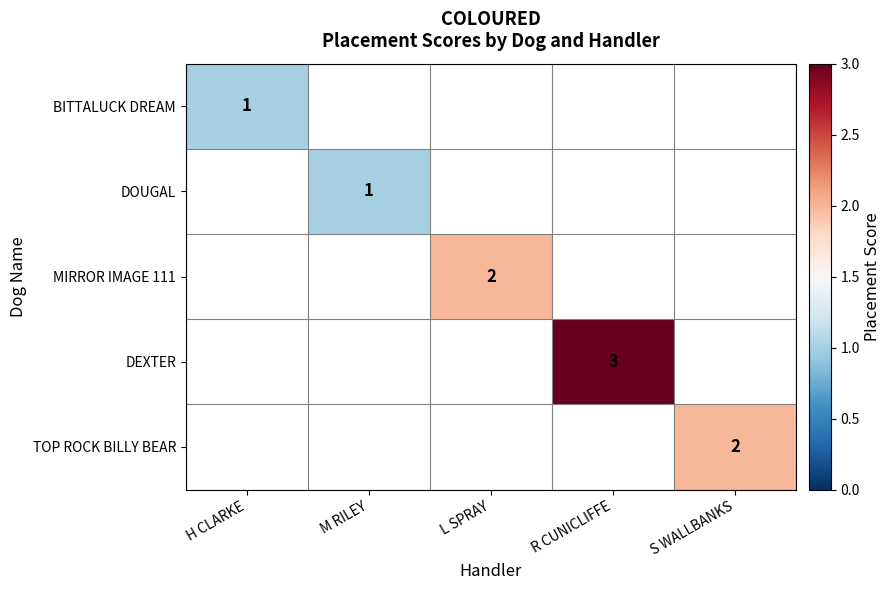

The value of DEXTER at R CUNICLIFFE is 5. True or false?

False